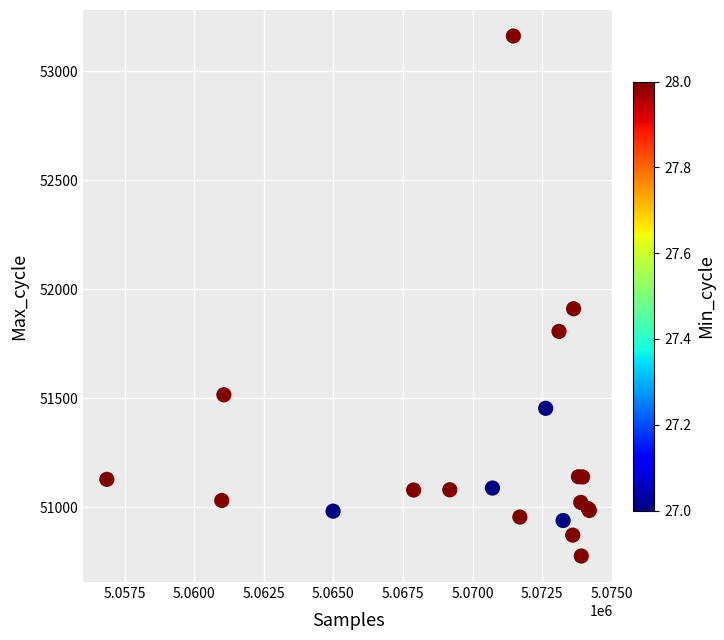

What Y value in the scatter plot is closest to 51968?

51910